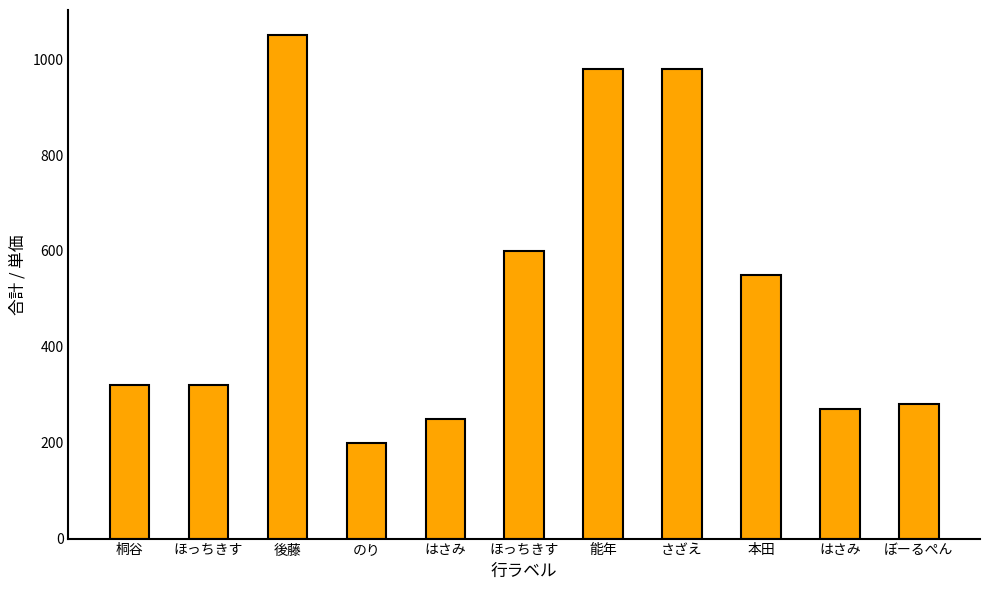

Does the chart contain any negative values?

No